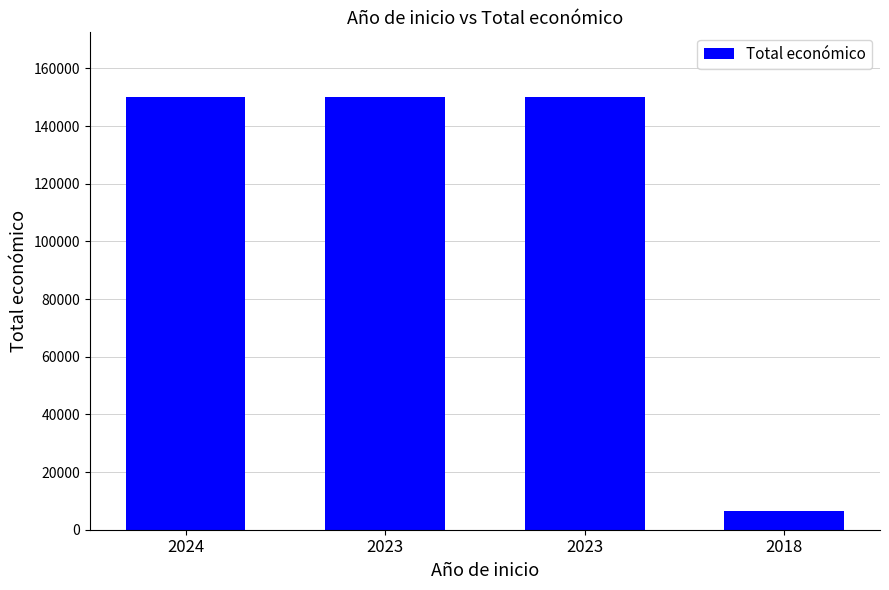

Reading left to right, list all the values displayed in this chart.

150000	150000	150000	6390